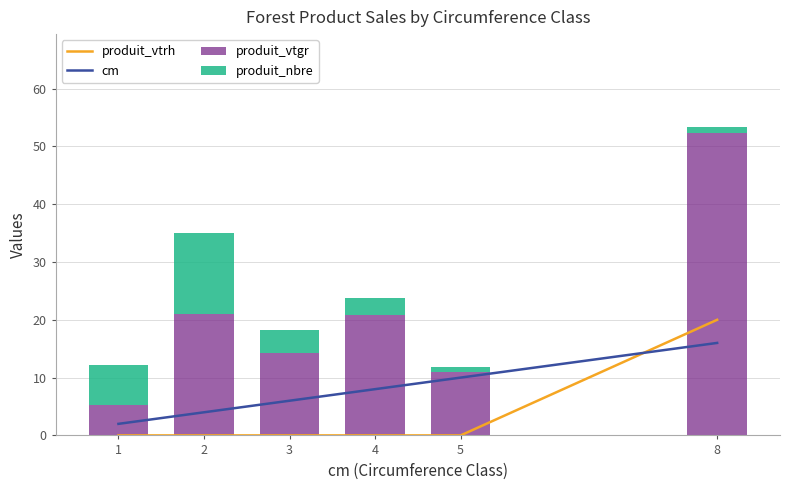

The produit_vtgr series shows 5.2 at 1. True or false?

True